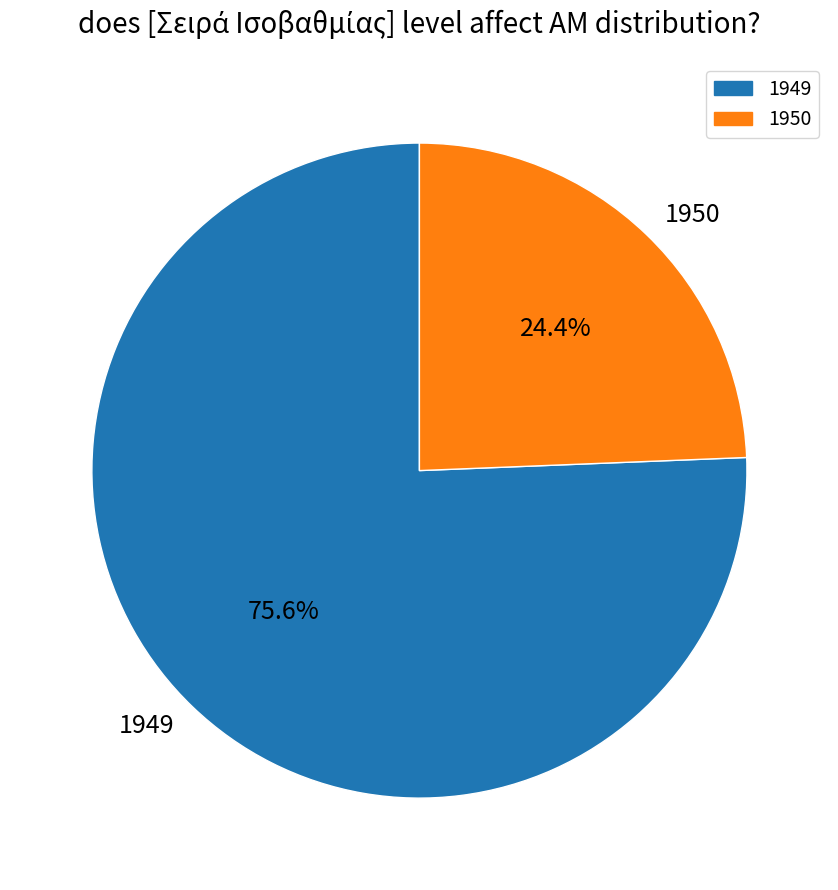

Is there a majority slice in this chart?

Yes